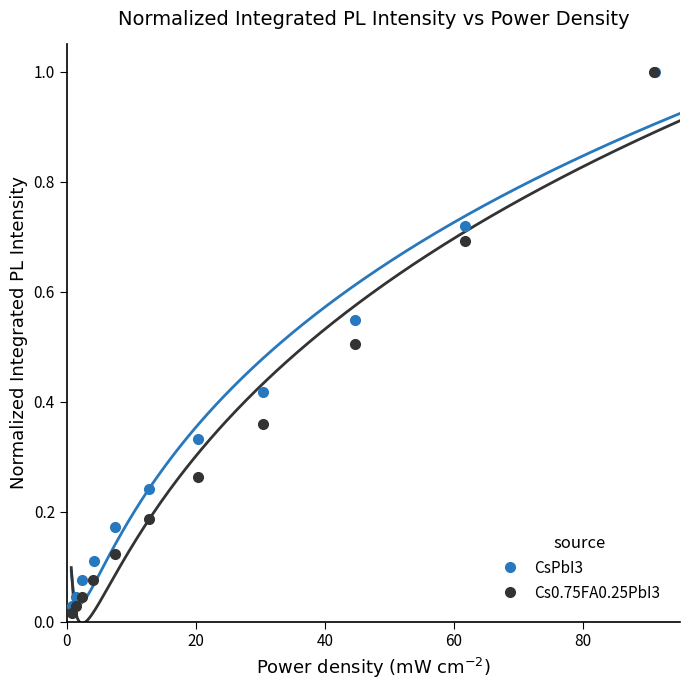

What is the value of the CsPbI3 point at the 11th from the left?

1.0